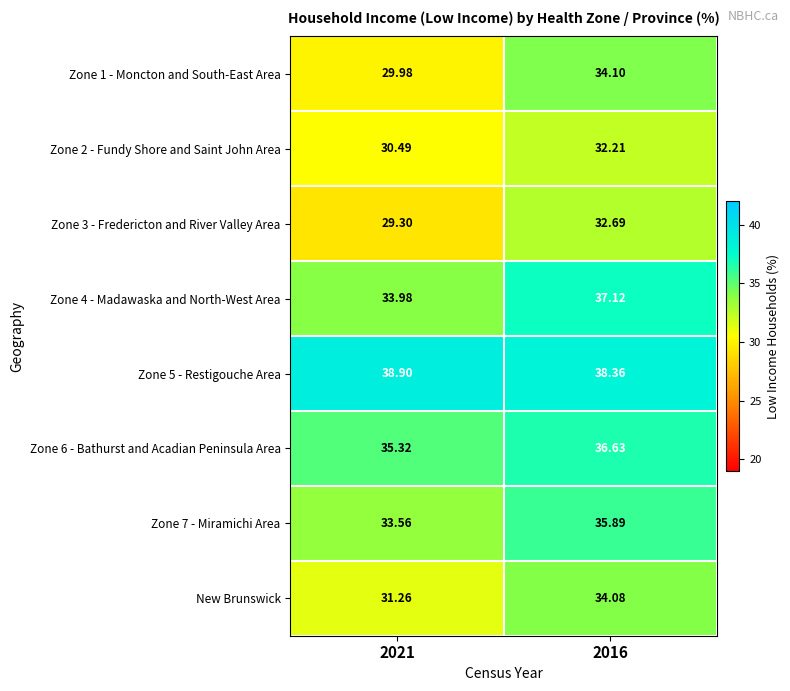

Is the value of Zone 5 - Restigouche Area at 2021 greater than the value of Zone 7 - Miramichi Area at 2021?

Yes